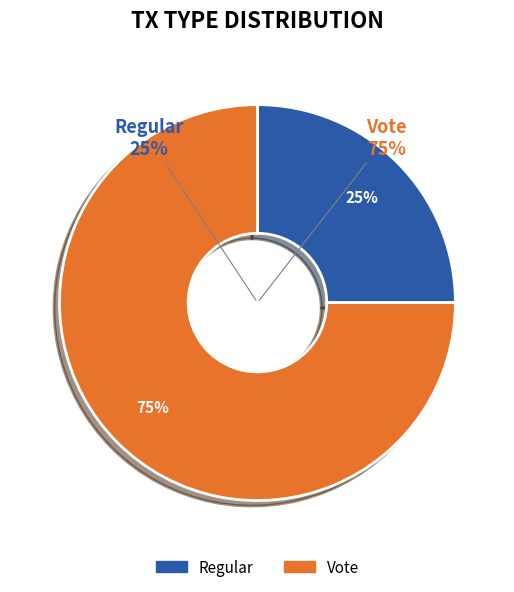

How many segments does this pie chart have?

2